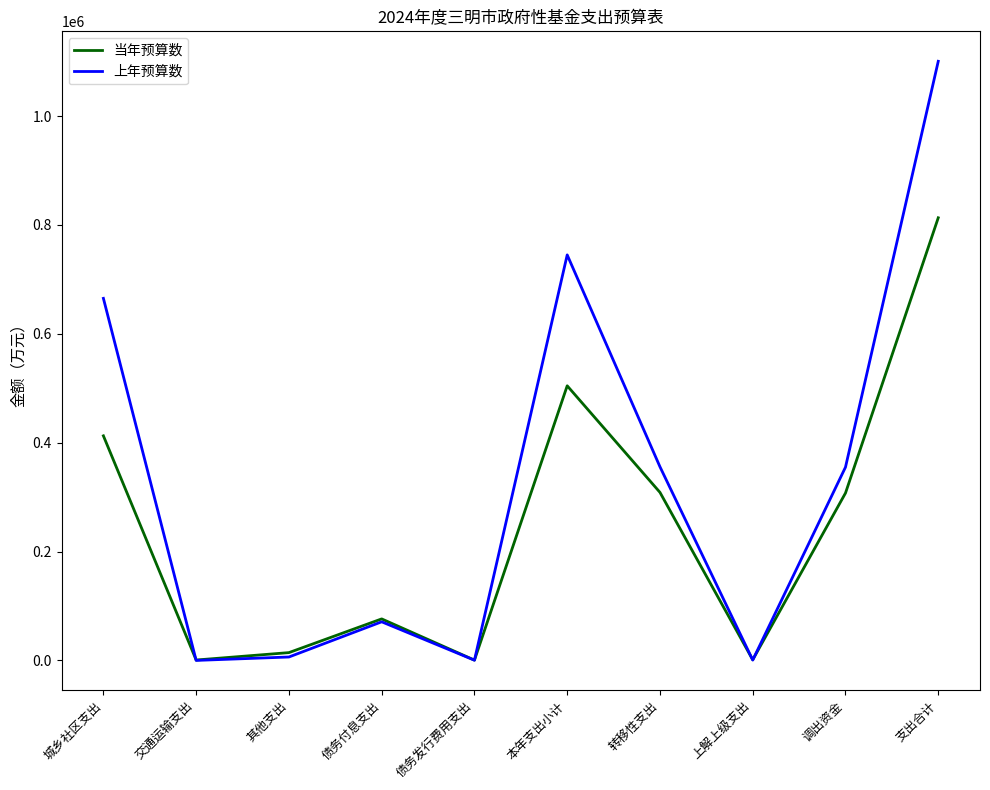

True or false: 当年预算数 has more than 2 interior local peaks.

False